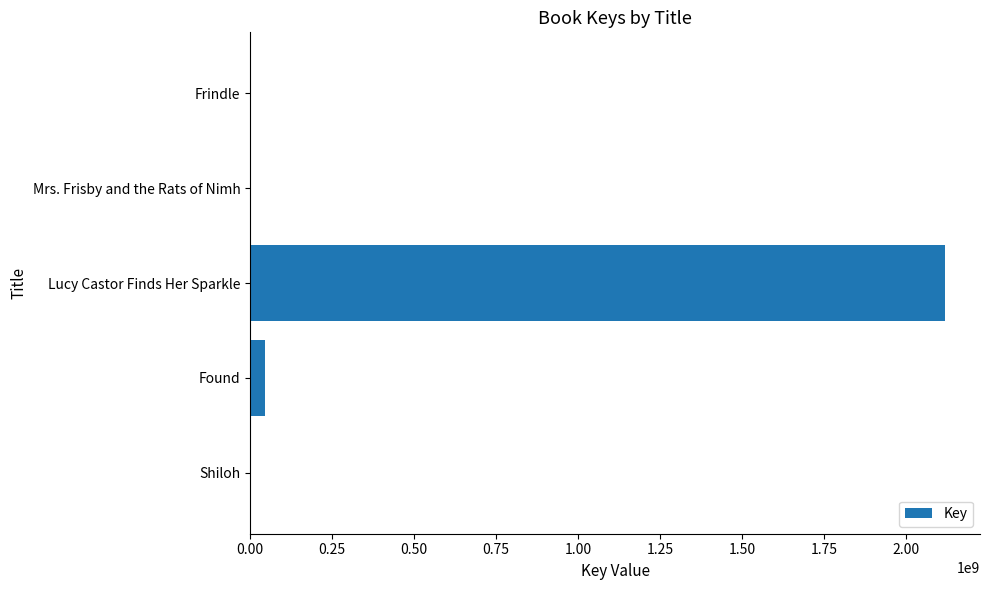

The value at Found is 45253495. True or false?

True